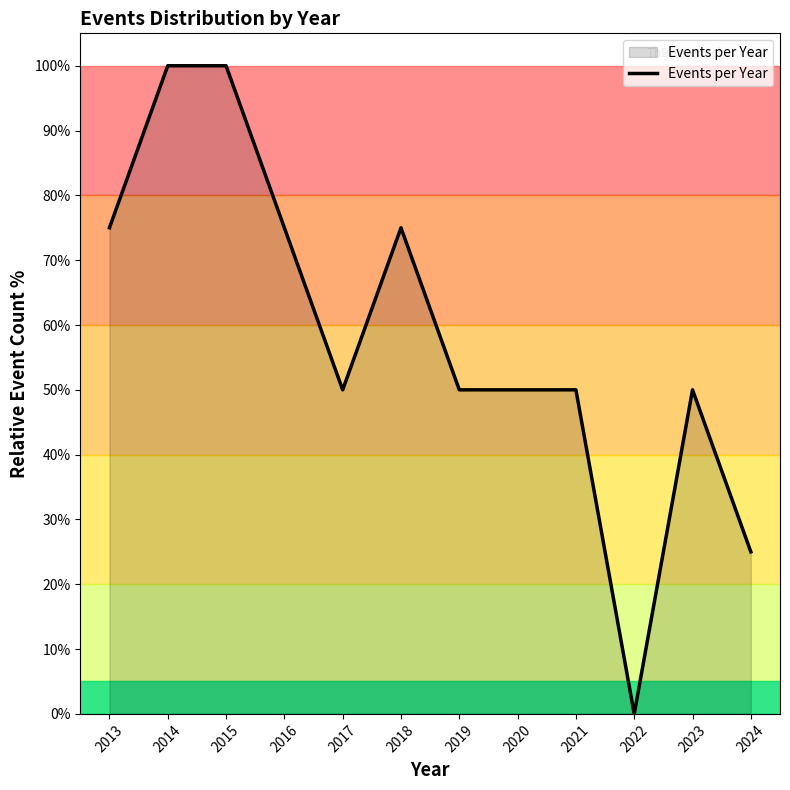

What is the difference between the values at 2018 and 2020?

25